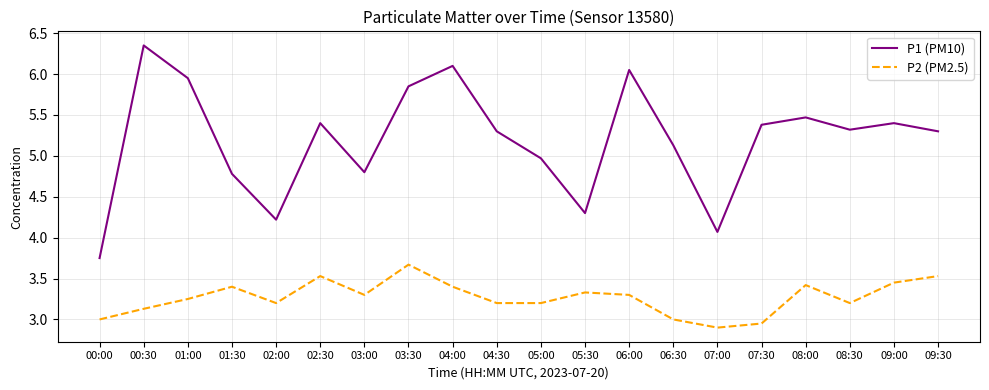

True or false: P2 (PM2.5) and P1 (PM10) cross at least once.

False